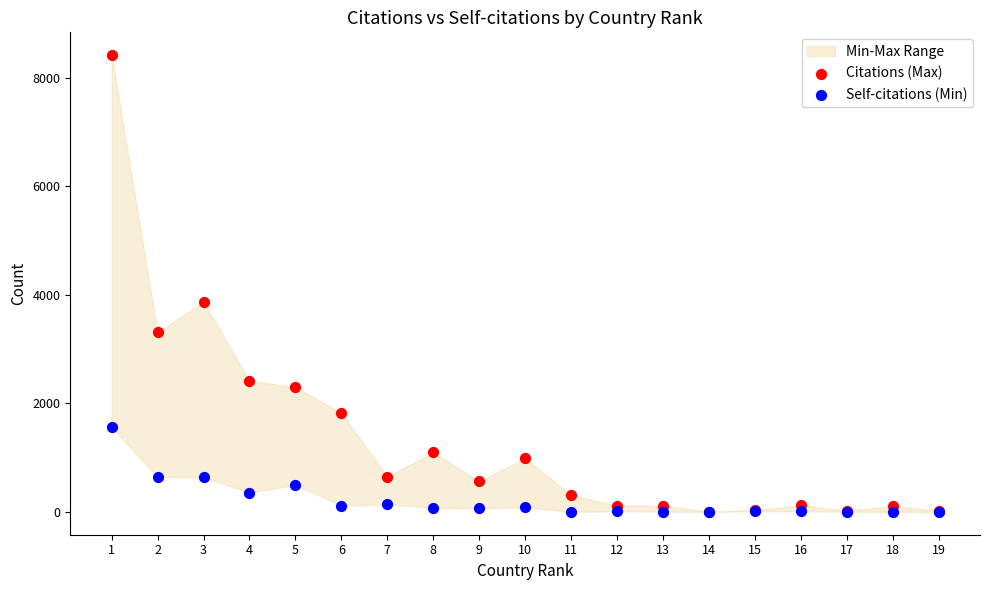

Across all series, what Y value is closest to 4206?

3869